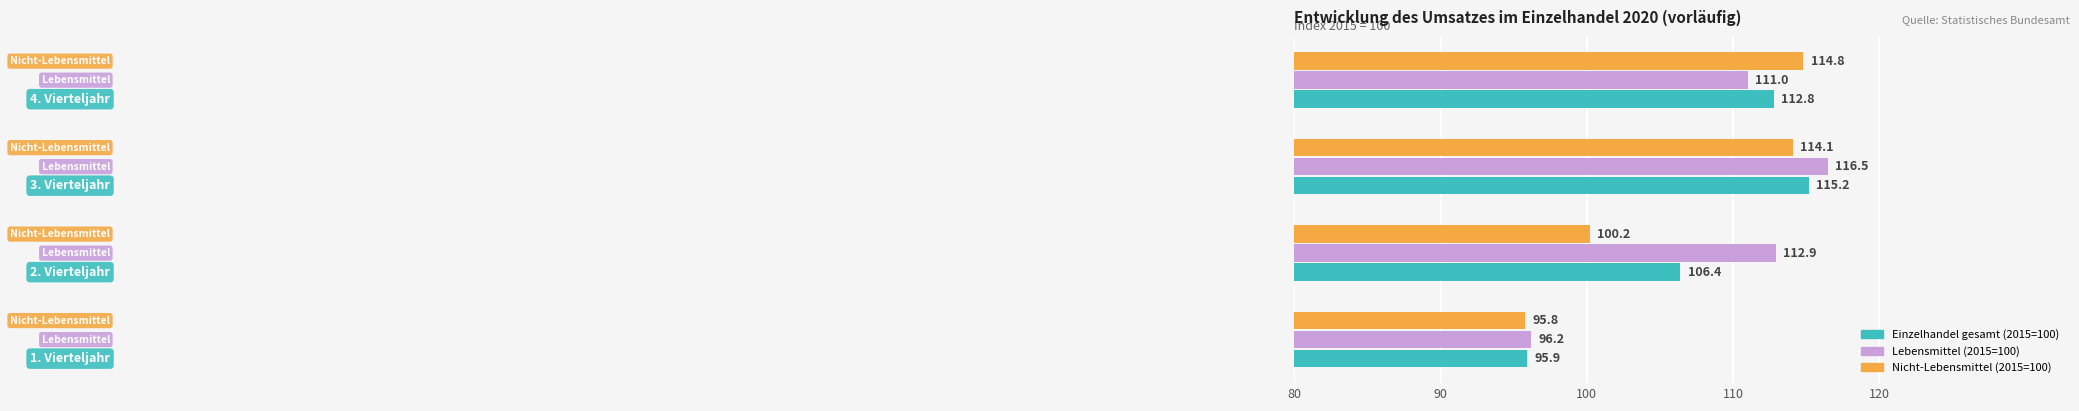

What are all the series names shown in the legend?

Einzelhandel gesamt (2015=100), Lebensmittel (2015=100), Nicht-Lebensmittel (2015=100)